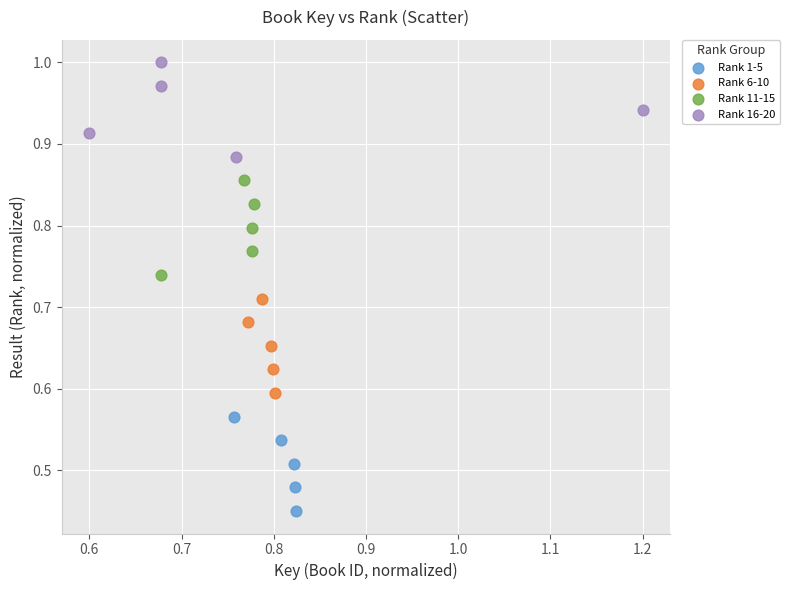

Which series contains the lowest Y value?

Rank 1-5